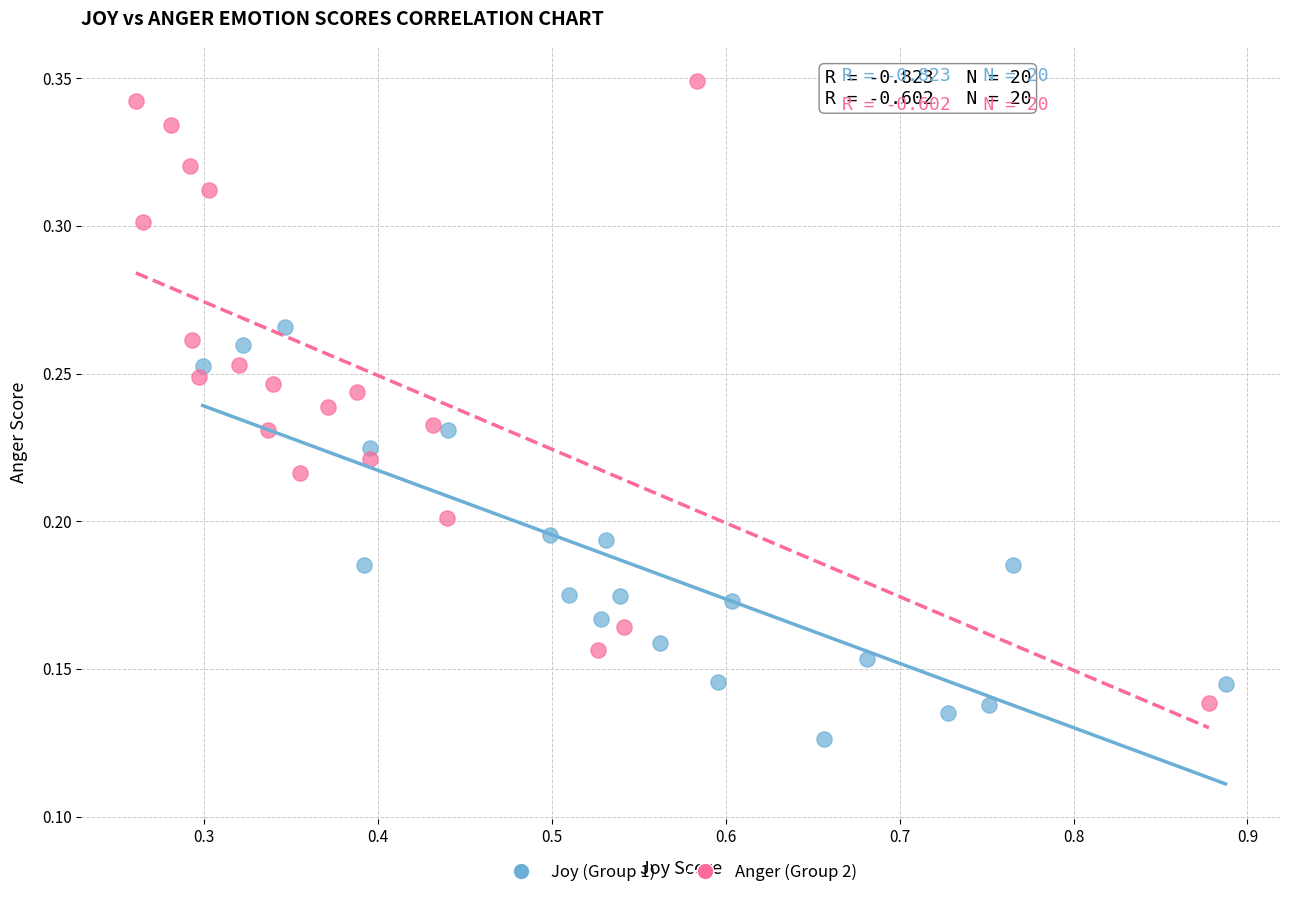

Which series contains the highest Y value?

Anger (Group 2)